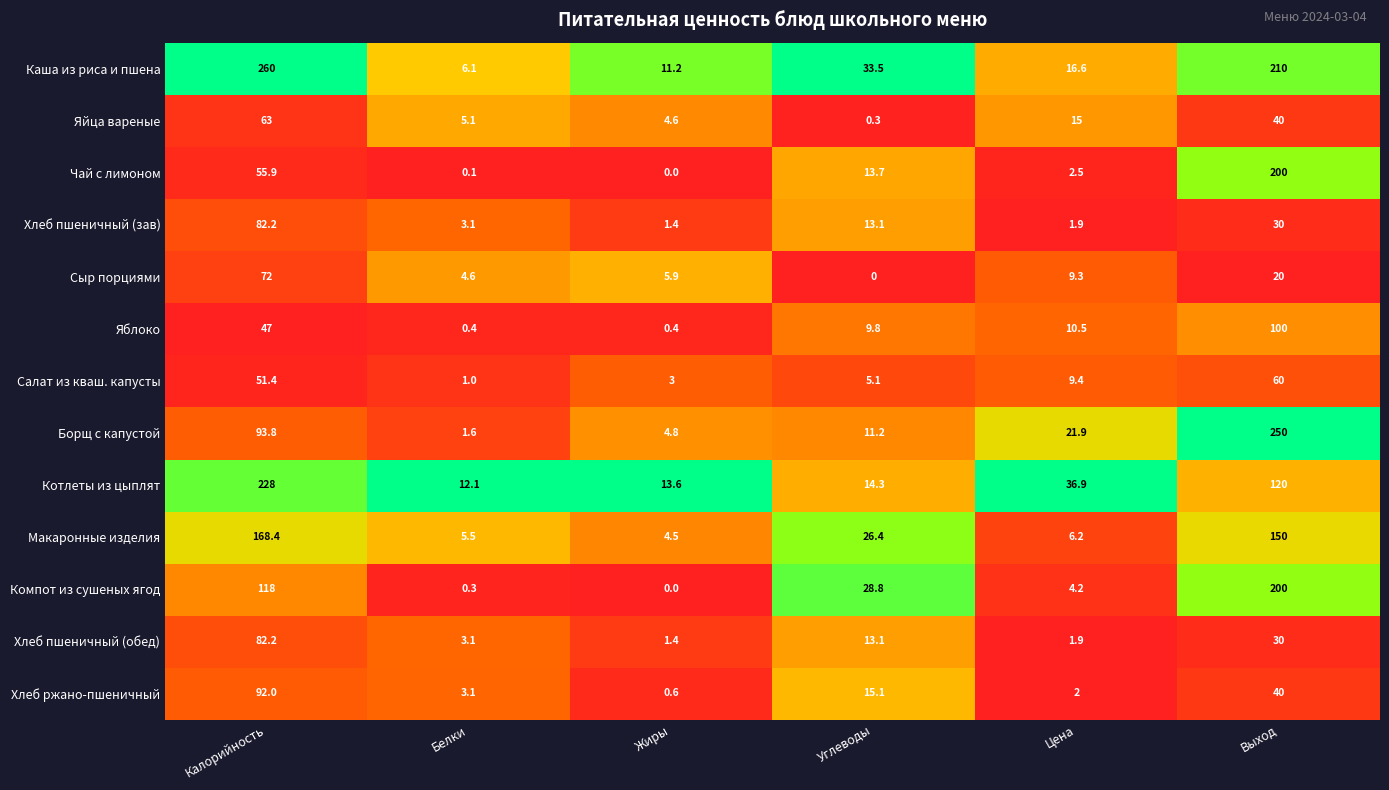

Between Калорийность and Жиры, which series saw the biggest shift?

Каша из риса и пшена